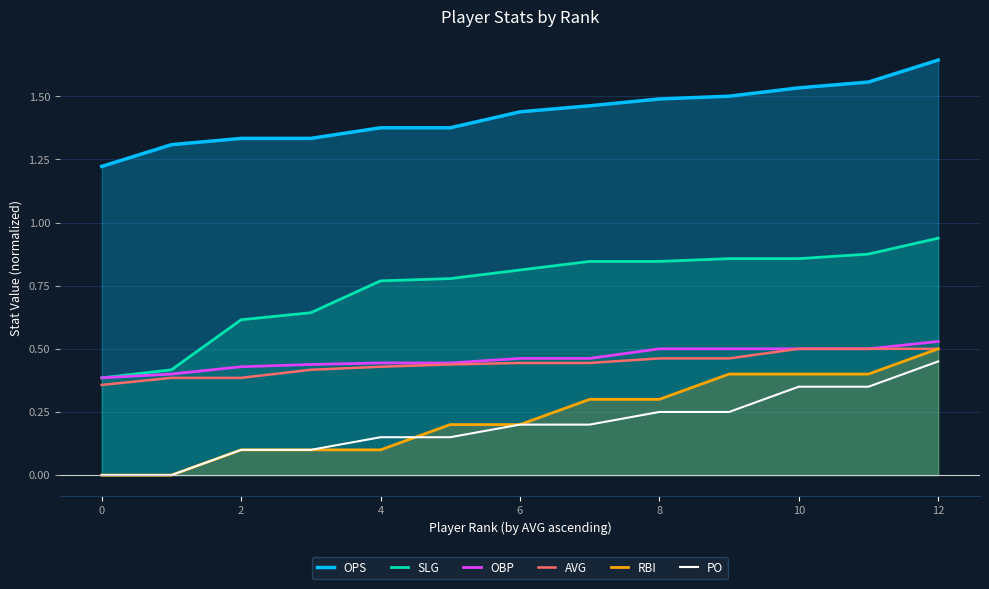

True or false: OBP has more than 2 interior local peaks.

False